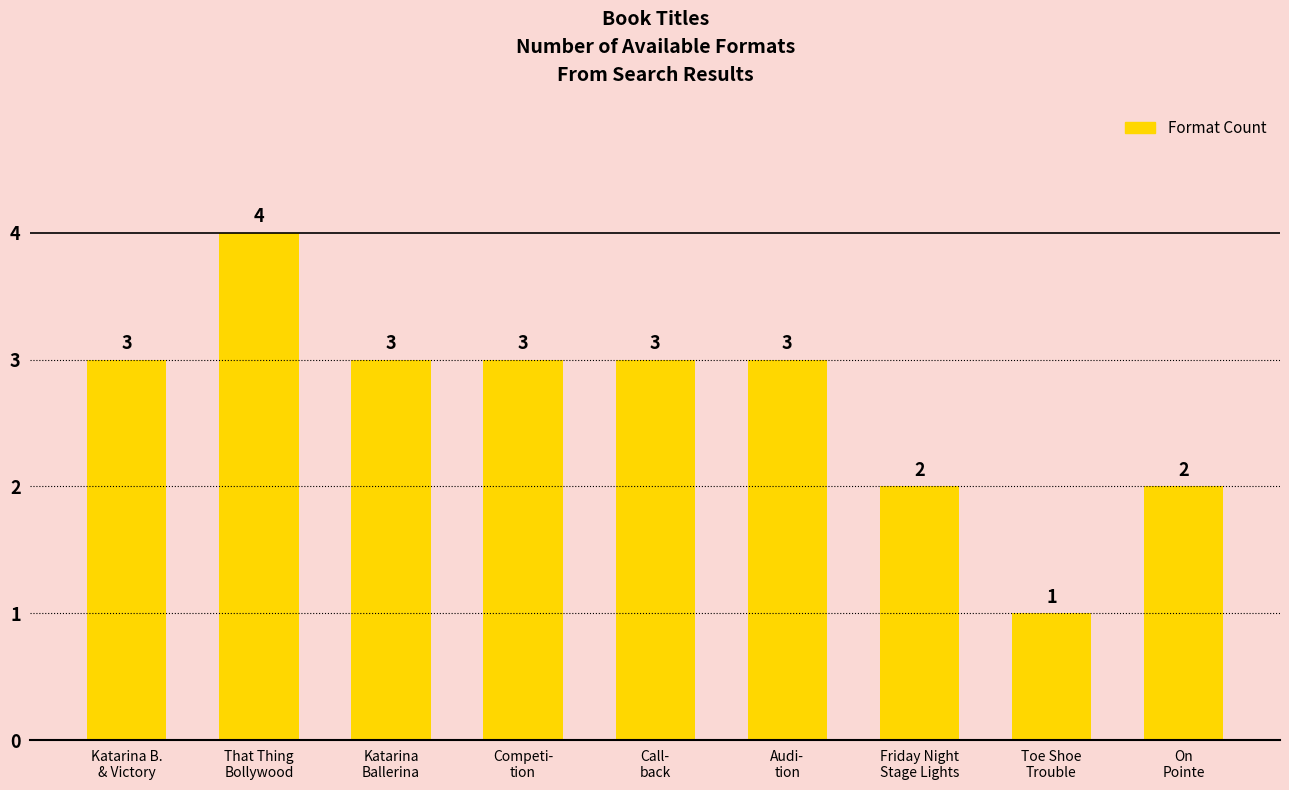

What is the label of the 2nd bar from the left?

That Thing
Bollywood